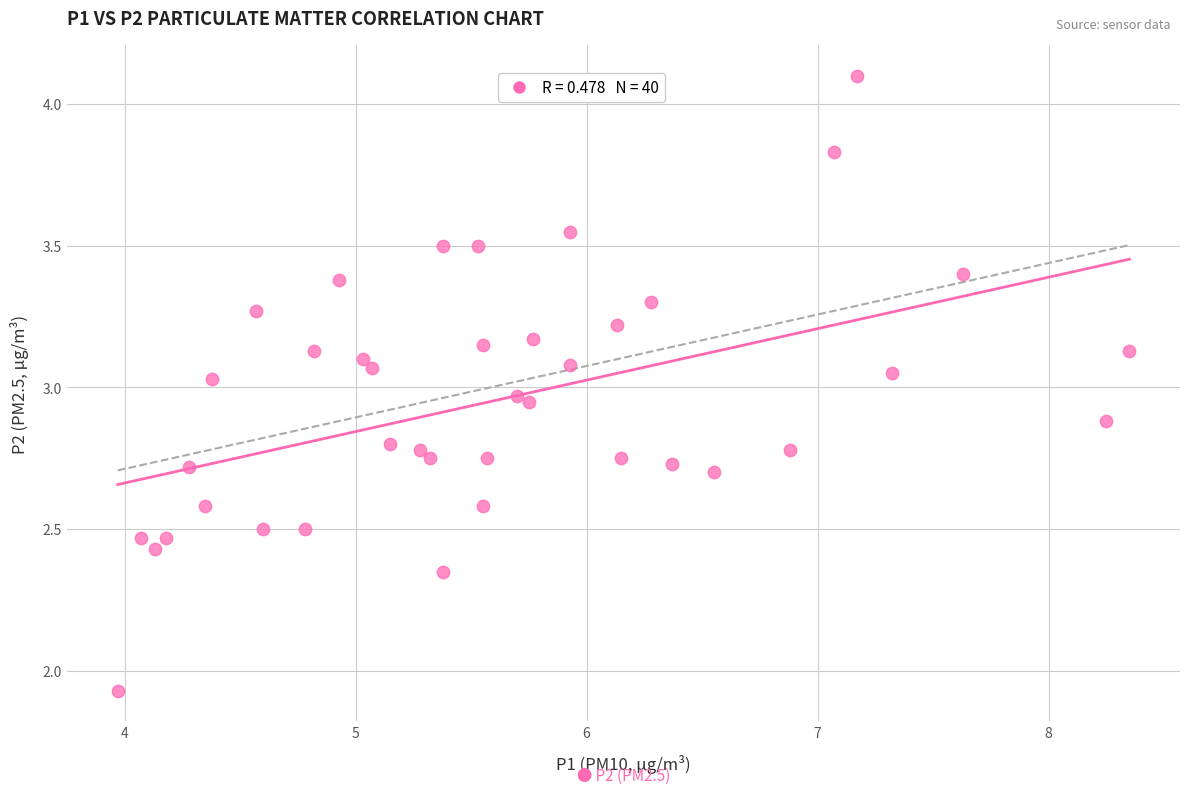

What is the range of X values (max minus min)?

4.4